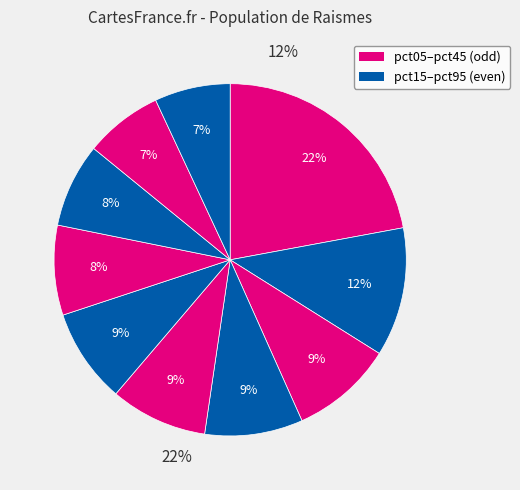

Which slice is the smallest?

pct95